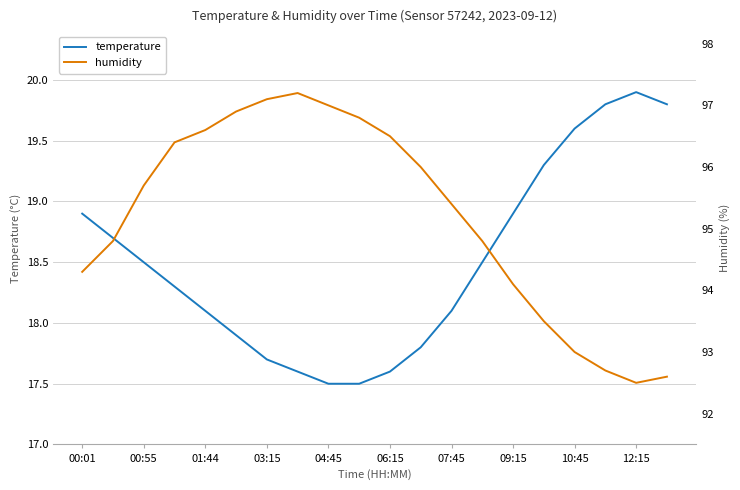

True or false: temperature has a value of 29.8 at 00:55.

False